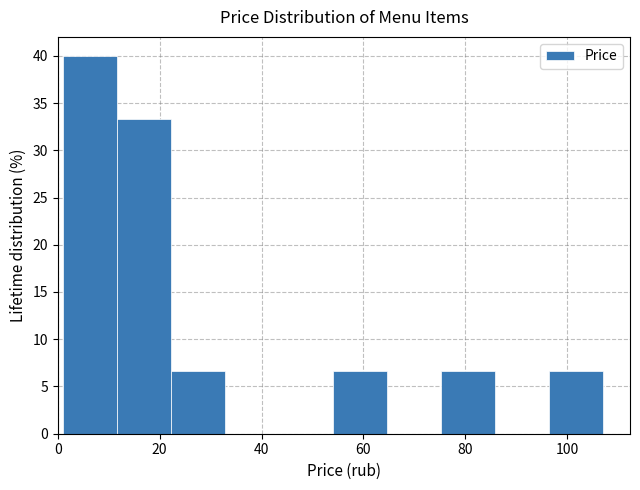

Reading left to right, list every bar in this chart as the range it spans on the x-axis followed by its height. Neither the bar edges nor the heights are printed on the chart, so give them approximately, as read against the axes.

2 to 12: 40.0
12 to 22: 33.5
22 to 32: 6.5
32 to 44: 0
44 to 54: 0
54 to 64: 6.5
64 to 76: 0
76 to 86: 6.5
86 to 96: 0
96 to 108: 6.5